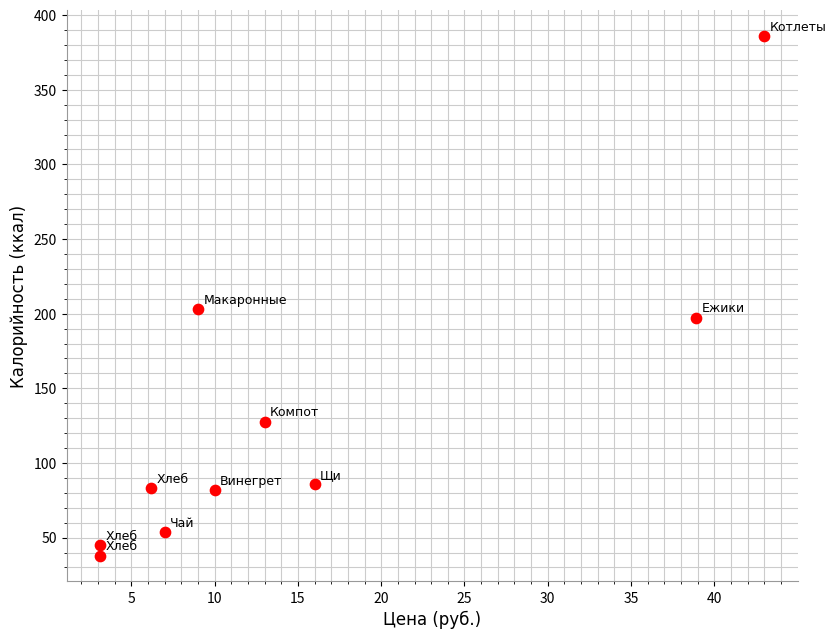

What Y value in the scatter plot is closest to 212?

203.3